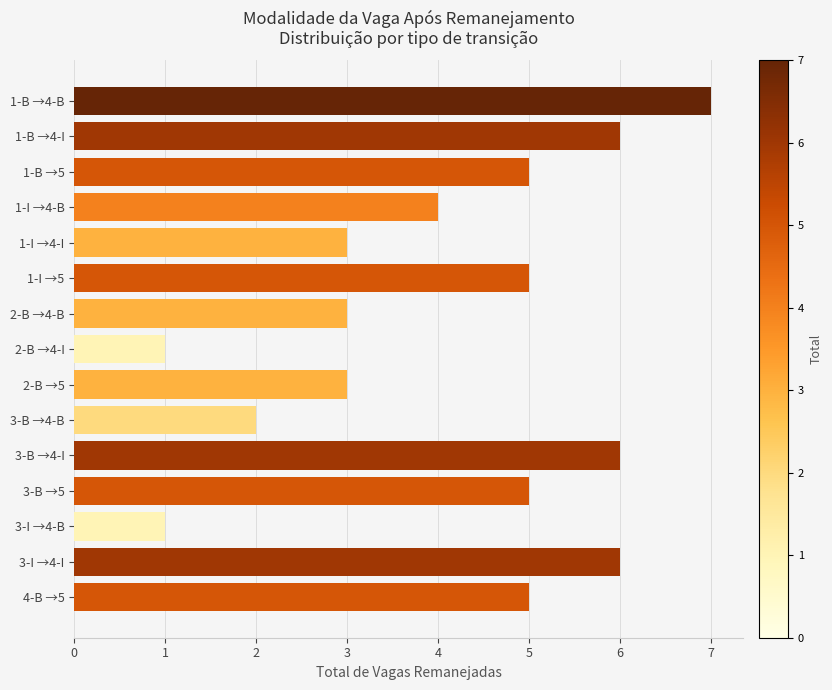

Reading bottom to top, extract all data points from this chart.

5	6	1	5	6	2	3	1	3	5	3	4	5	6	7